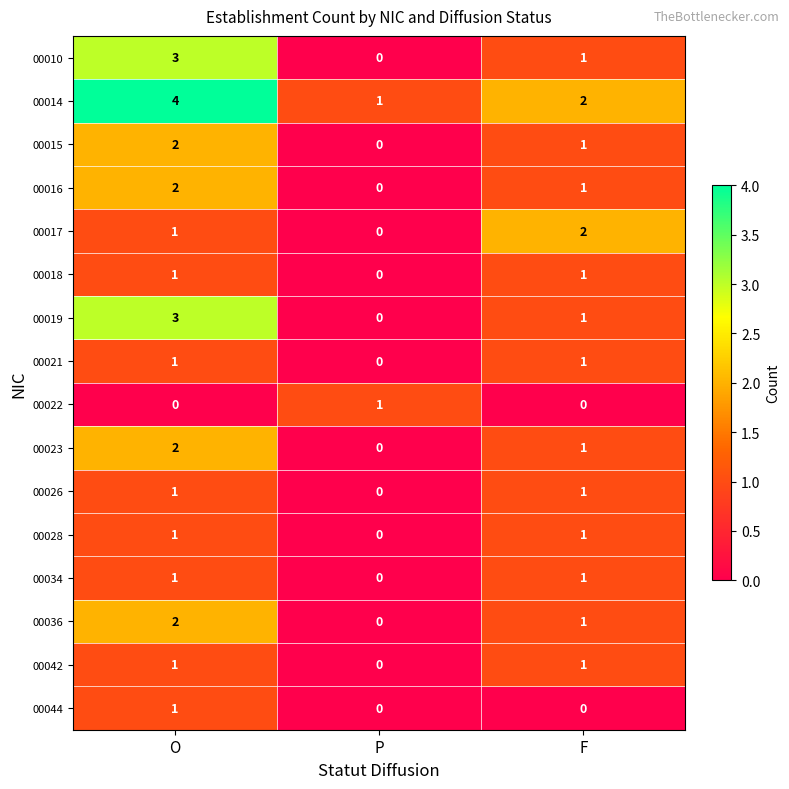

What is the sum of all 00010 values?

4